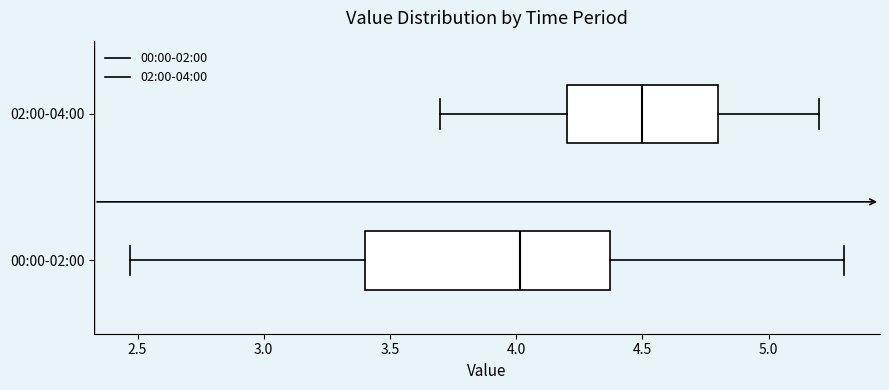

Reading bottom to top, transcribe this box plot: for each box, give where its median line is, the range the box spans, and where its two whiskers end, as read against the x-axis. The values are not printed on the chart, so give them approximately, as read against the axis.

00:00-02:00: median 4.00, box 3.40 to 4.35, whiskers 2.45 to 5.30
02:00-04:00: median 4.50, box 4.20 to 4.80, whiskers 3.70 to 5.20